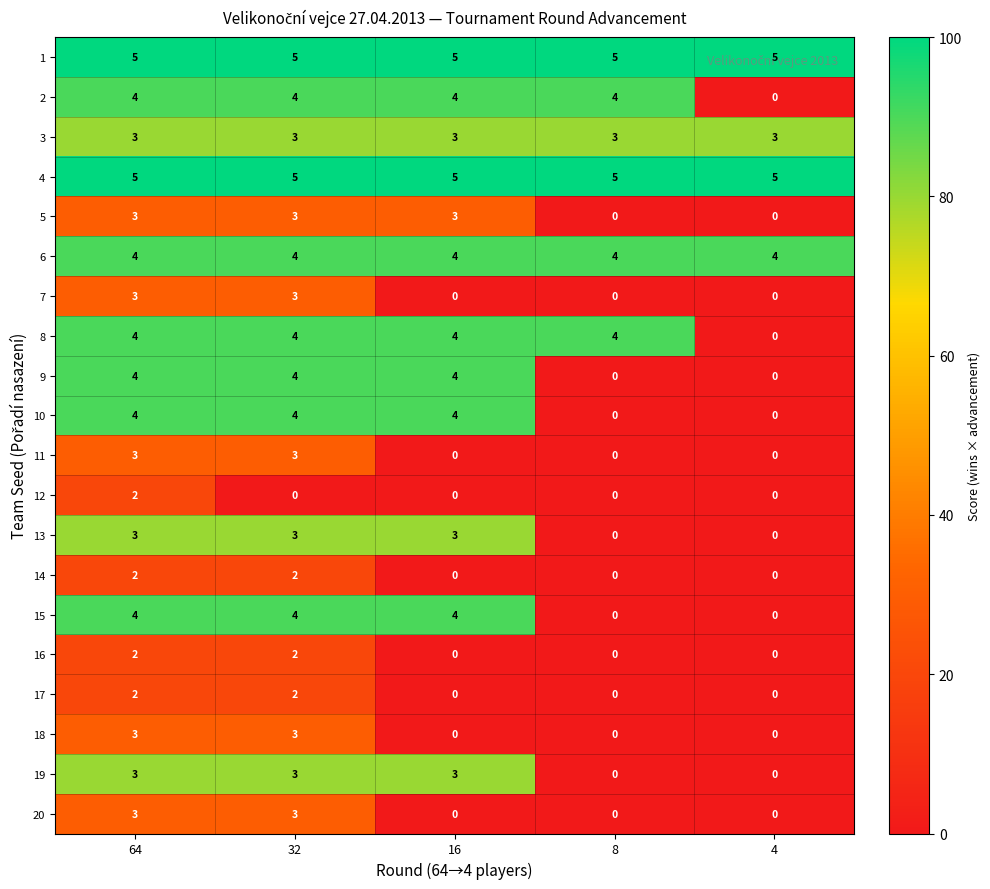

What is the total value across all series at 32?

64